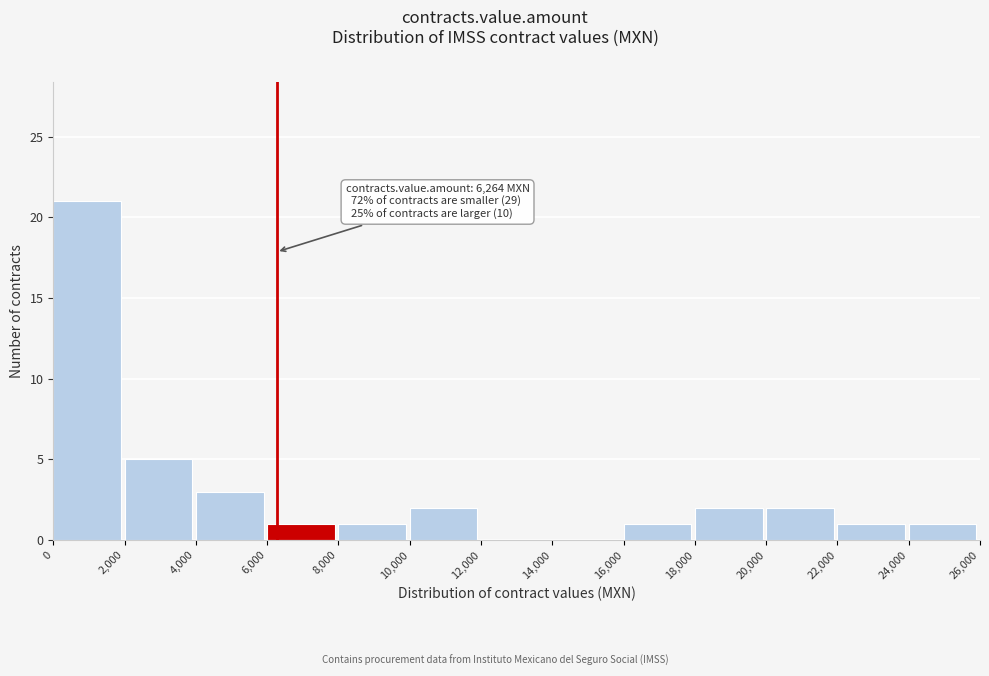

Over which range of the x-axis is the bar tallest?

0 to 2,000